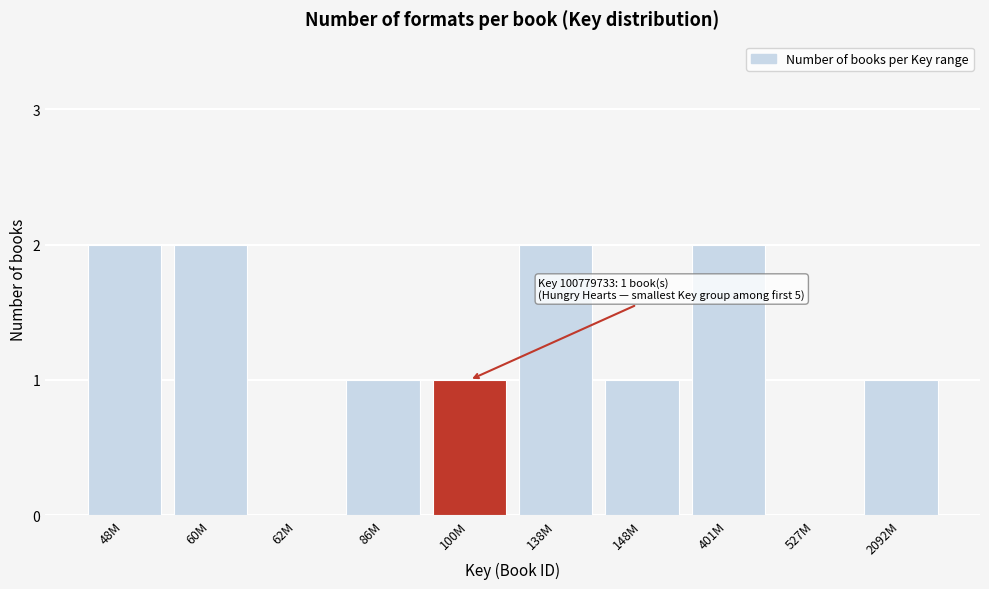

Reading left to right, extract all data points from this chart.

48M=2	60M=2	62M=0	86M=1	100M=1	138M=2	148M=1	401M=2	527M=0	2092M=1